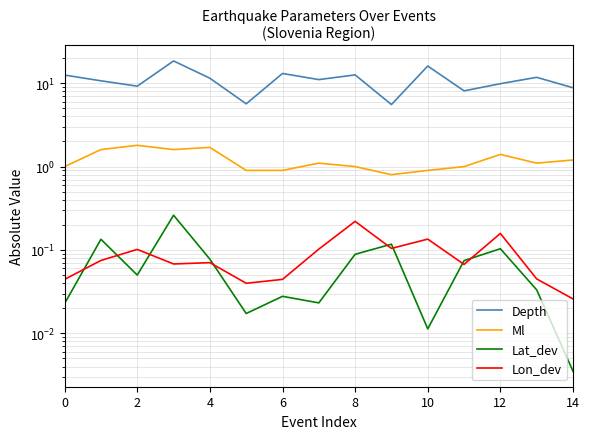

Rank the series by their maximum value, from highest to lowest.

Depth, Ml, Lat_dev, Lon_dev